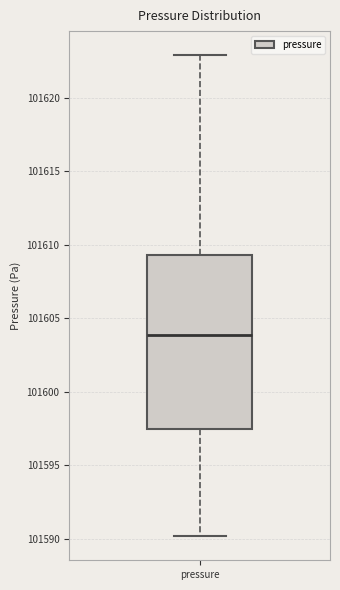

Where does the lower whisker of the box for pressure end on the y-axis? The values are not printed on the chart, so give them approximately, as read against the axis.

101590.0